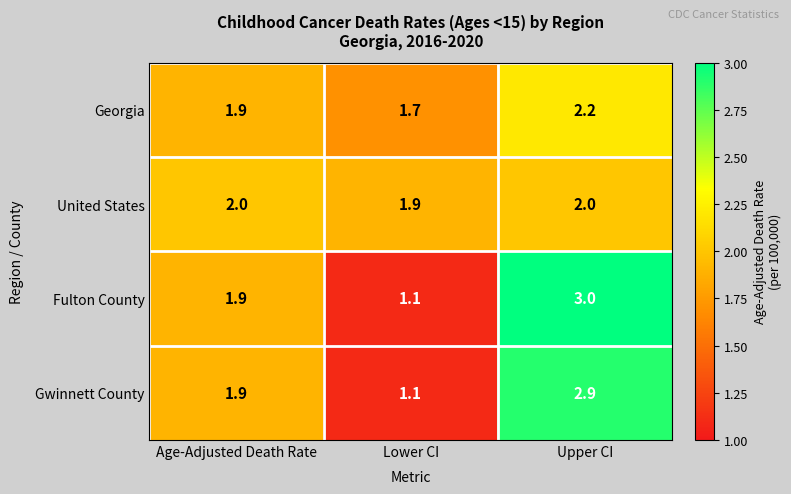

At which category is the sum across all series the highest?

Upper CI